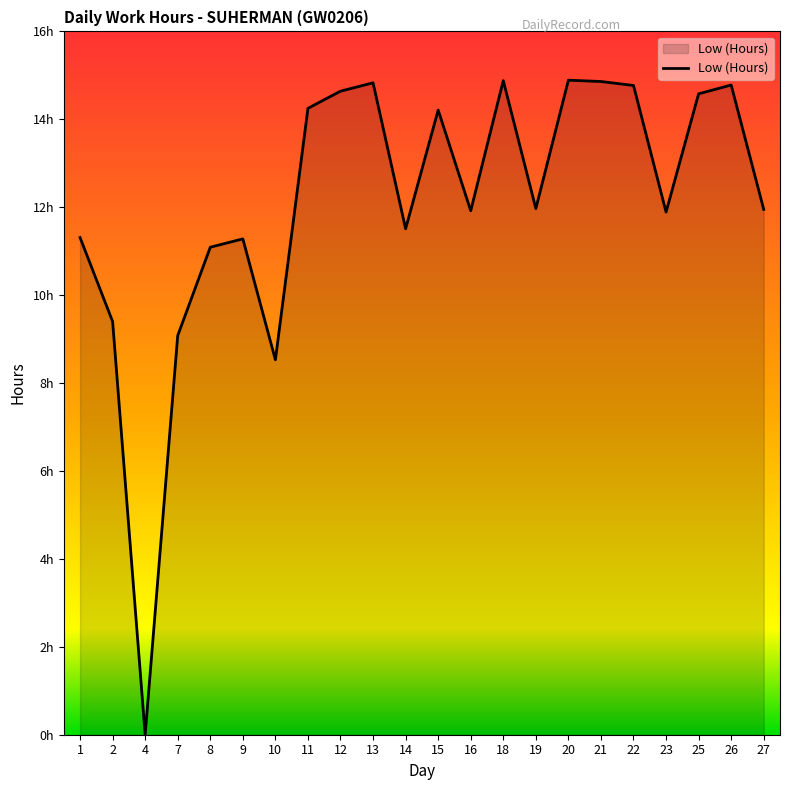

Rank the categories by value from lowest to highest.

4, 10, 7, 2, 8, 9, 1, 14, 23, 16, 27, 19, 15, 11, 25, 12, 22, 26, 13, 21, 18, 20